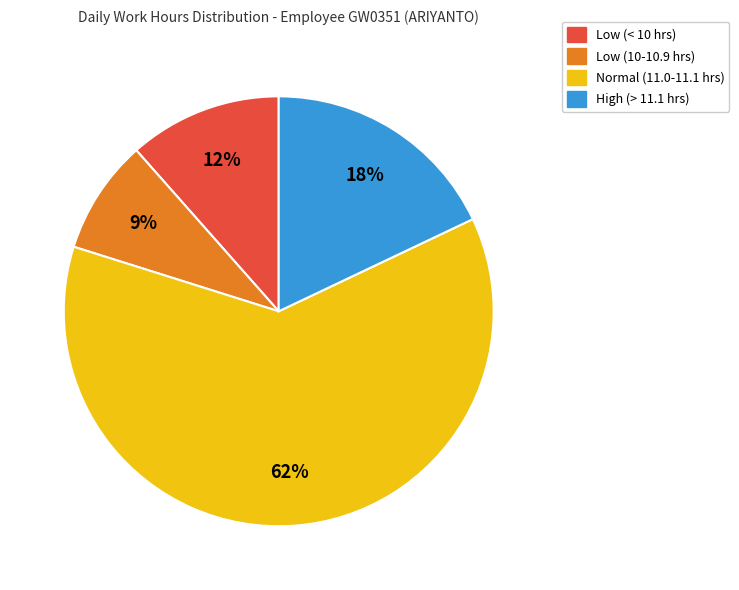

To the nearest percent, what is the average slice percentage?

25%